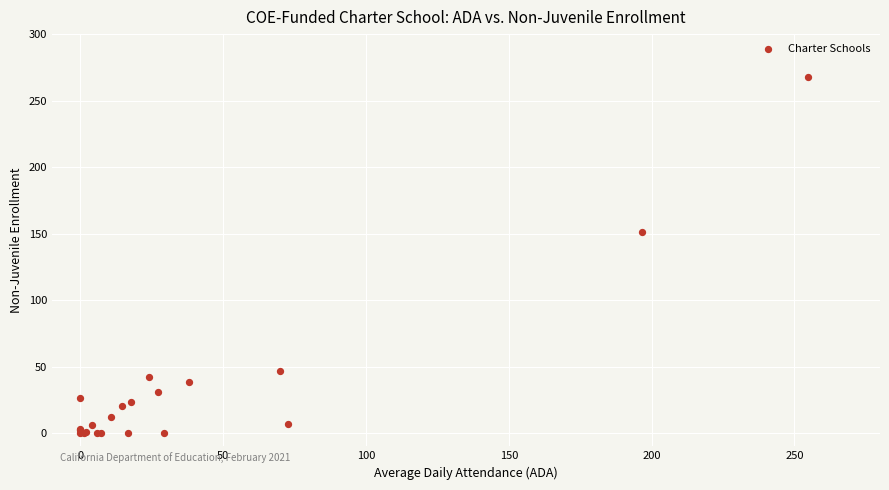

What Y value in the scatter plot is closest to 134?

151